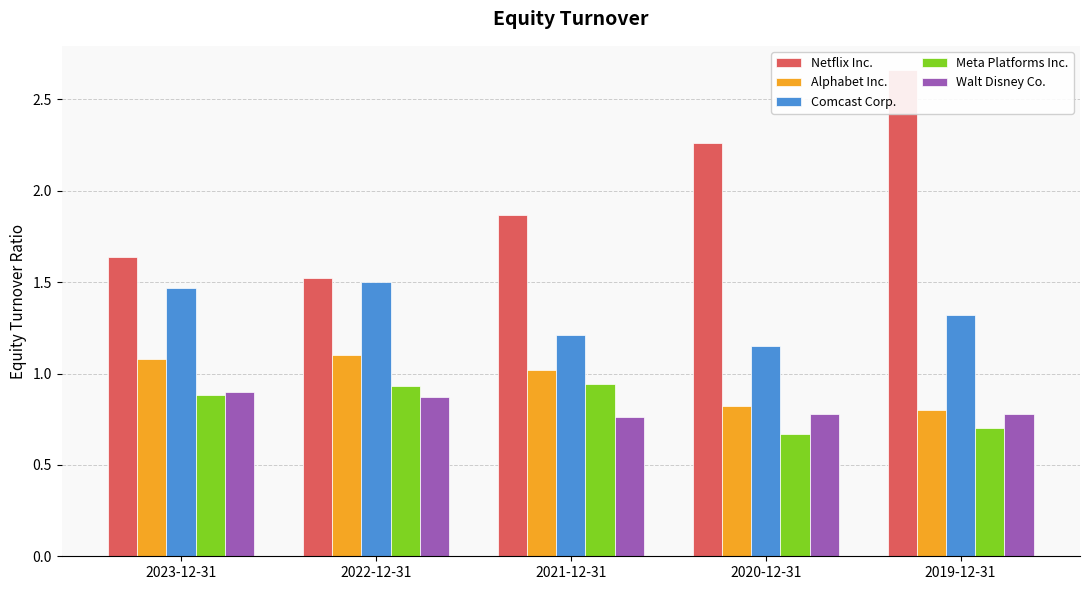

Reading left to right, extract all data points from this chart.

Netflix Inc.: 1.6	1.5	1.9	2.3	2.7
Alphabet Inc.: 1.1	1.1	1.0	0.8	0.8
Comcast Corp.: 1.5	1.5	1.2	1.1	1.3
Meta Platforms Inc.: 0.9	0.9	0.9	0.7	0.7
Walt Disney Co.: 0.9	0.9	0.8	0.8	0.8